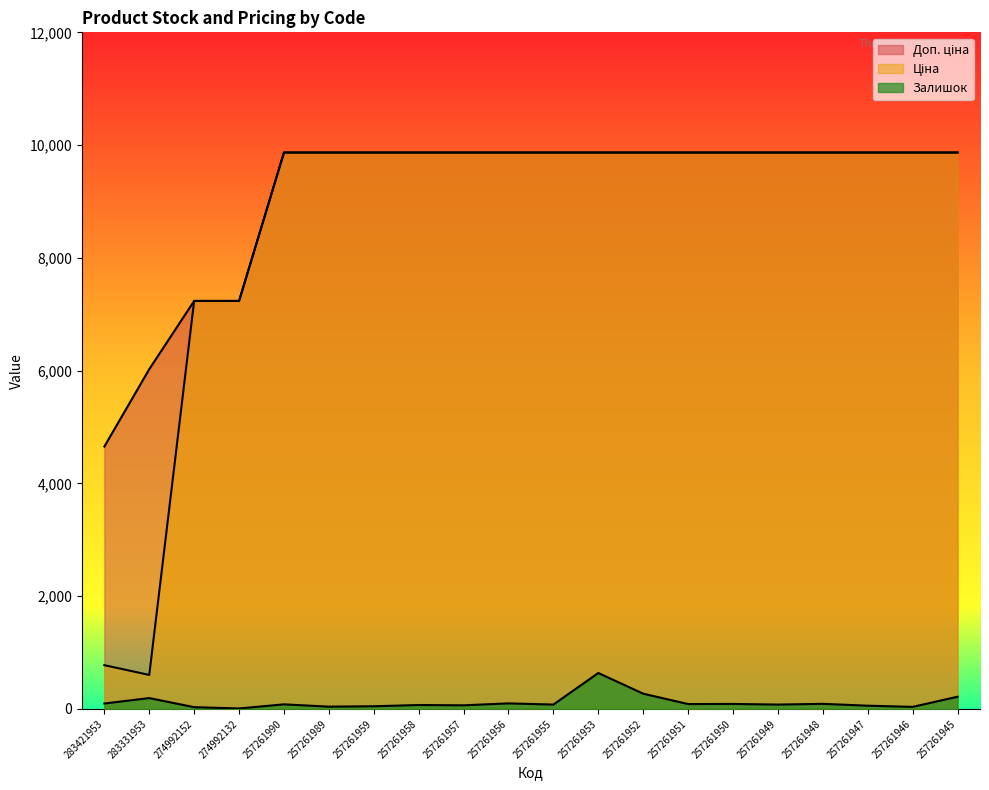

What is the sum of all Ціна values?

173743.6